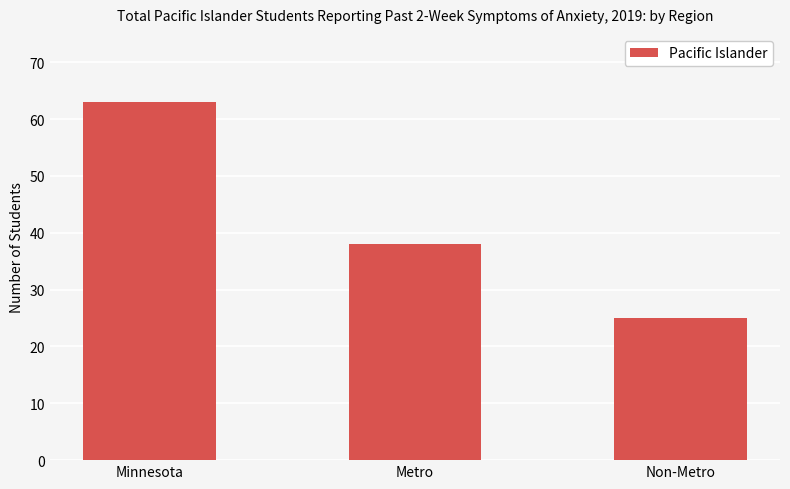

Rank the categories by value from highest to lowest.

Minnesota, Metro, Non-Metro